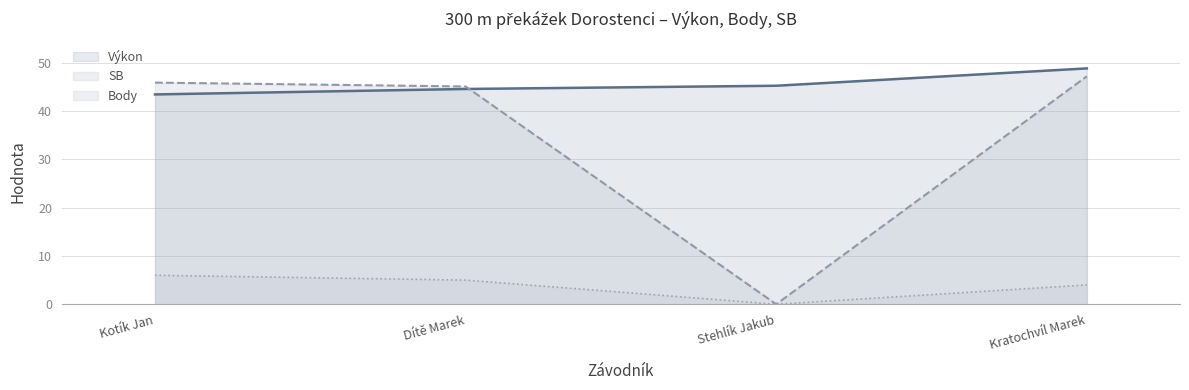

At which category is the sum across all series the highest?

Kratochvíl Marek